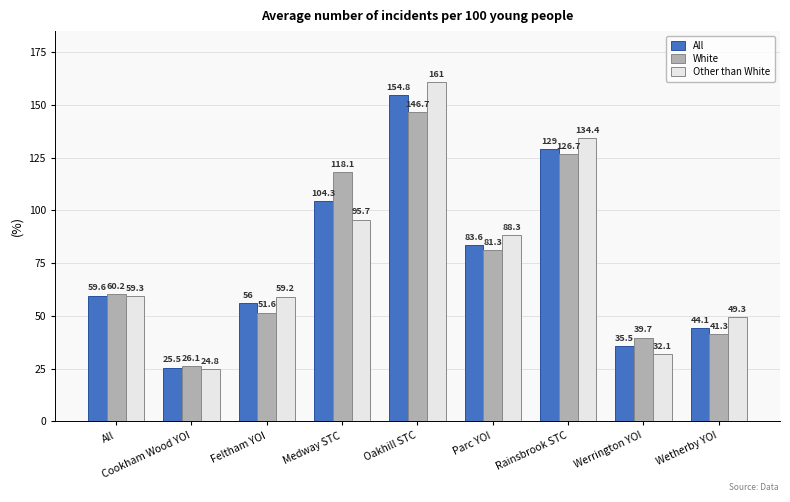

Reading left to right, transcribe all the data shown in this chart.

All: All=59.6	Cookham Wood YOI=25.5	Feltham YOI=56.0	Medway STC=104.3	Oakhill STC=154.8	Parc YOI=83.6	Rainsbrook STC=129.0	Werrington YOI=35.5	Wetherby YOI=44.1
White: All=60.2	Cookham Wood YOI=26.1	Feltham YOI=51.6	Medway STC=118.1	Oakhill STC=146.7	Parc YOI=81.3	Rainsbrook STC=126.7	Werrington YOI=39.7	Wetherby YOI=41.3
Other than White: All=59.3	Cookham Wood YOI=24.8	Feltham YOI=59.2	Medway STC=95.7	Oakhill STC=161.0	Parc YOI=88.3	Rainsbrook STC=134.4	Werrington YOI=32.1	Wetherby YOI=49.3